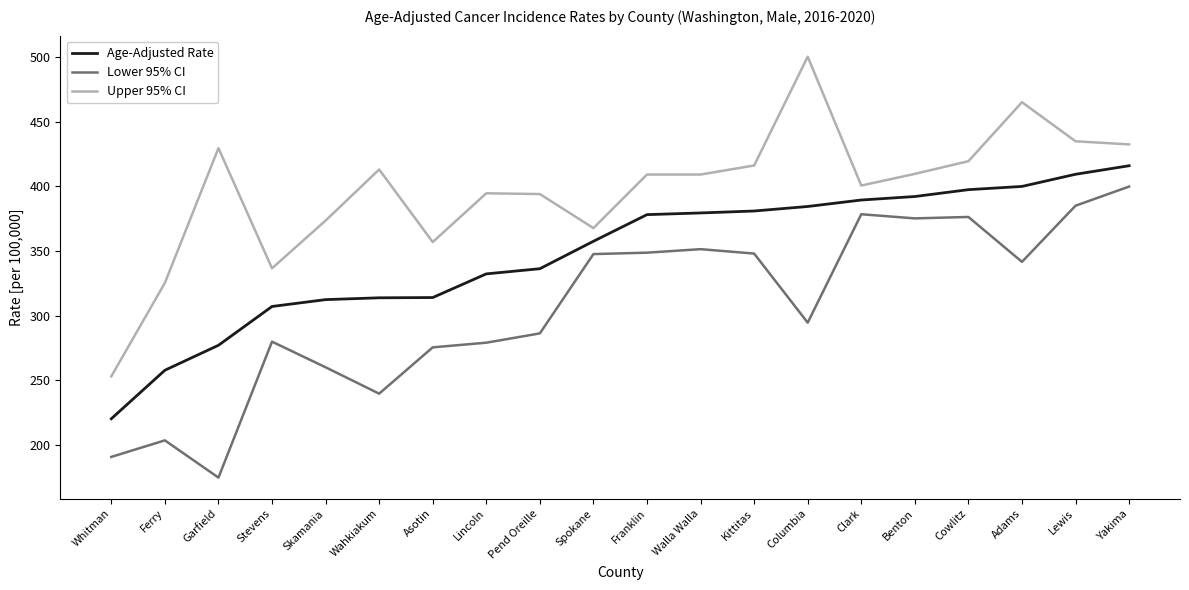

True or false: Age-Adjusted Rate has a value of 307.1 at Stevens.

True